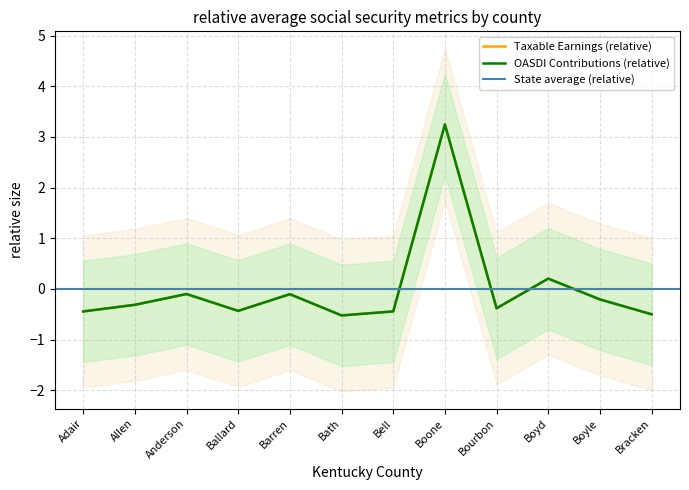

What is the label of the 4th point from the right?

Bourbon